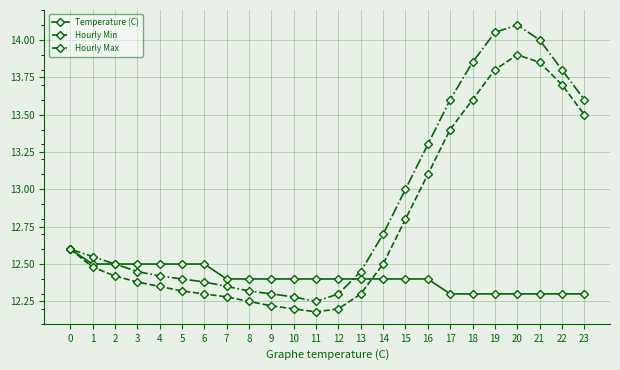

Which series has the largest total across all categories?

Hourly Max